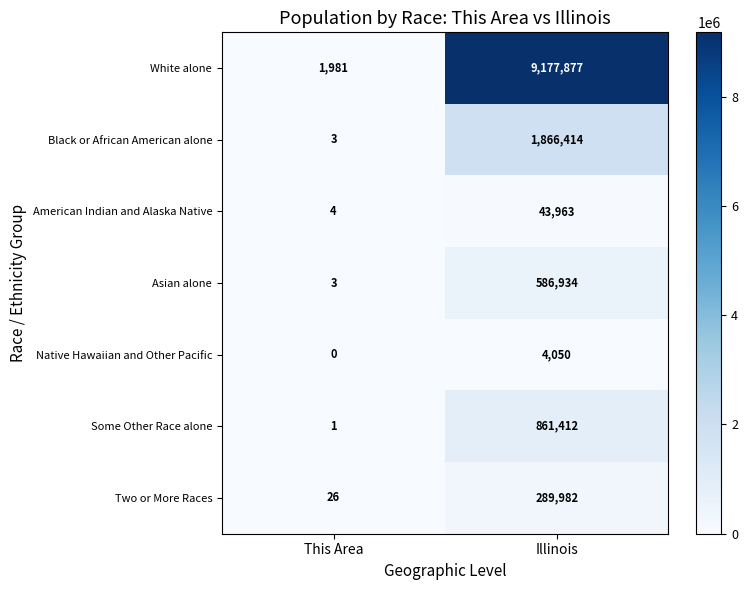

True or false: Some Other Race alone has a value of 0 at This Area.

False